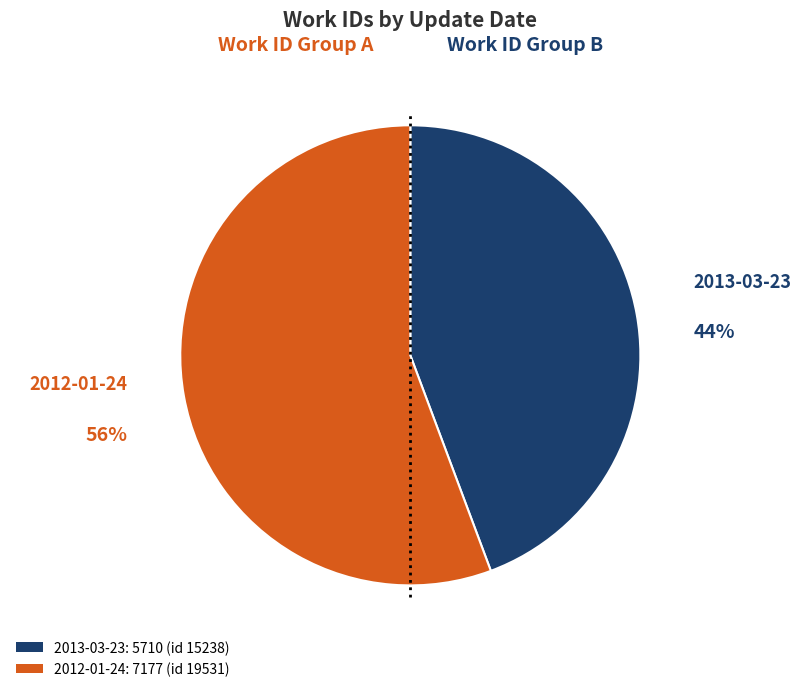

Does 2012-01-24 represent more than half of the total?

Yes